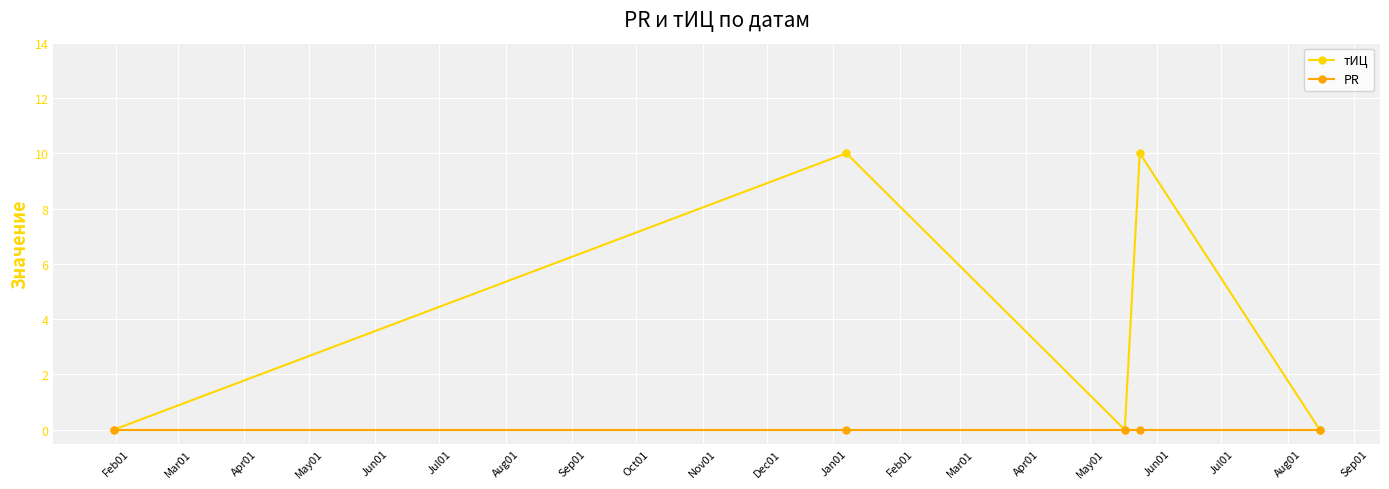

What is the maximum value shown in the chart?

10